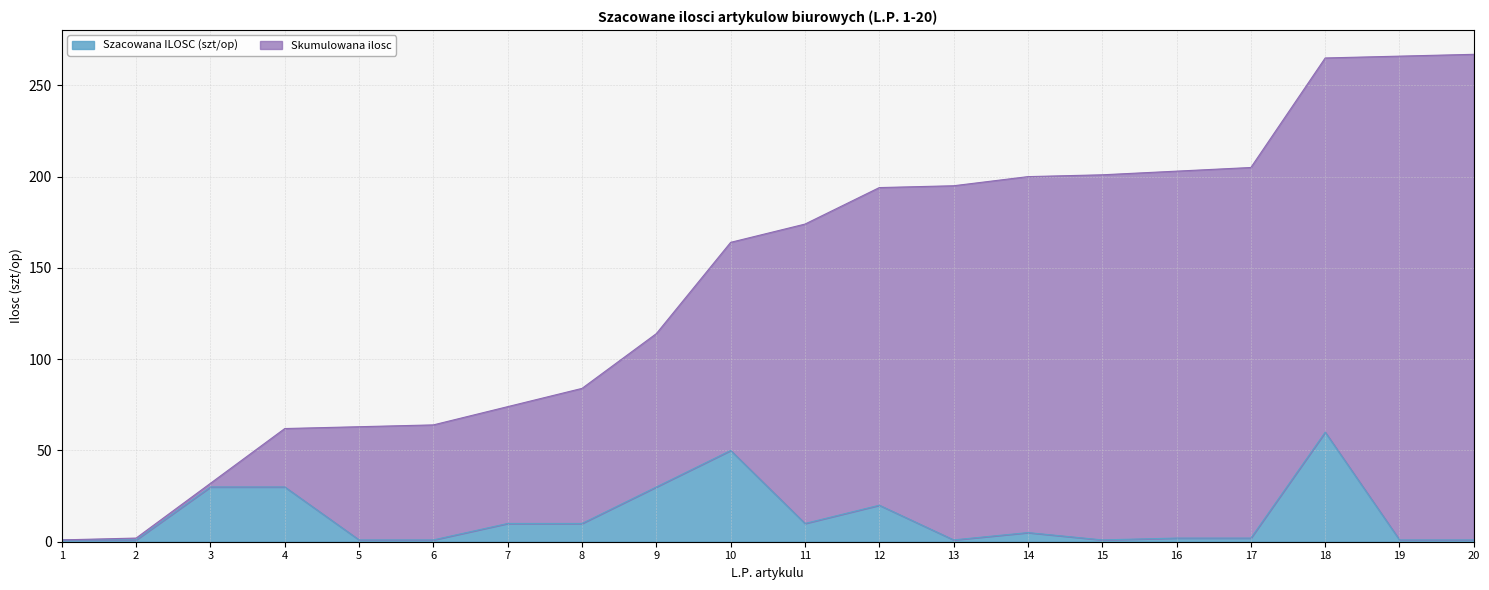

What is the approximate value of Skumulowana ilosc at 12, to the nearest 50?

200